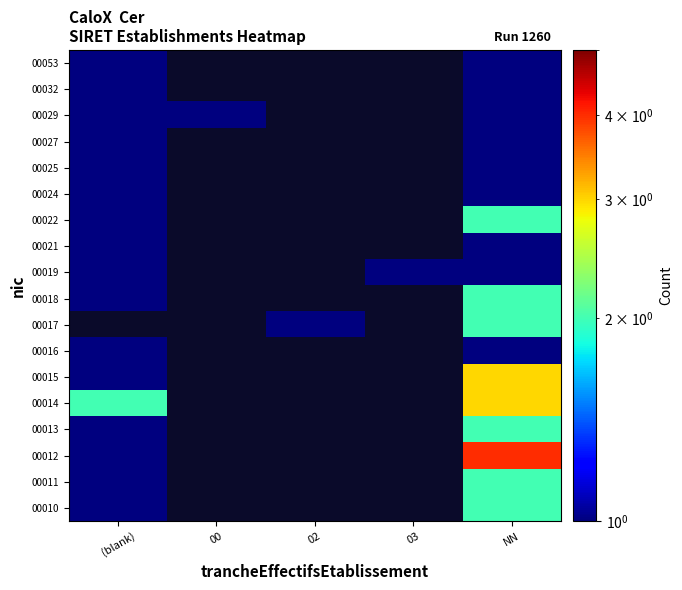

The 00029 series shows 0.4 at 00. True or false?

False